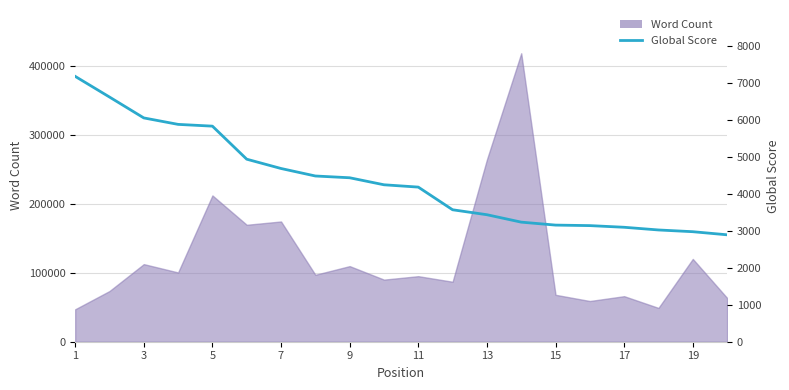

What is the label of the 20th point from the right?

1